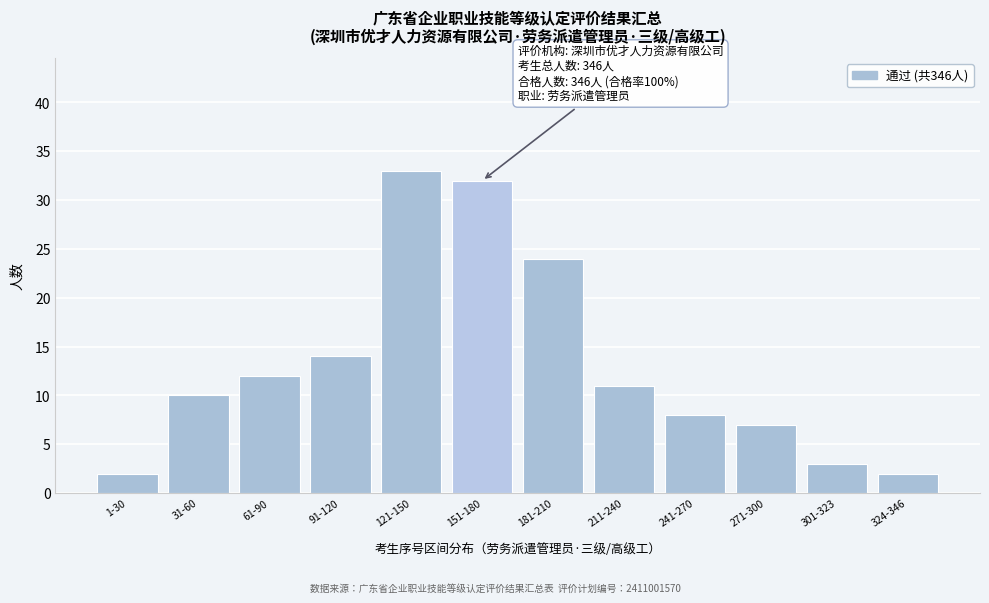

Reading left to right, extract all data points from this chart.

2	10	12	14	33	32	24	11	8	7	3	2